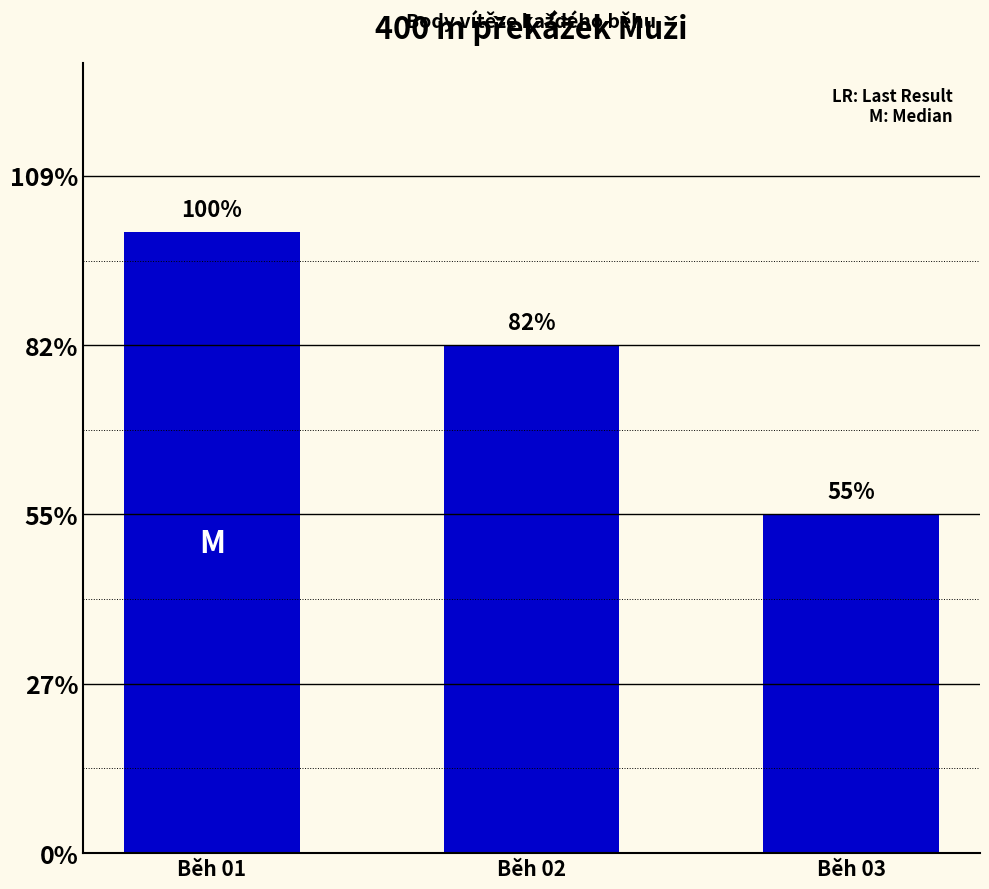

Rank the categories by value from highest to lowest.

Běh 01, Běh 02, Běh 03